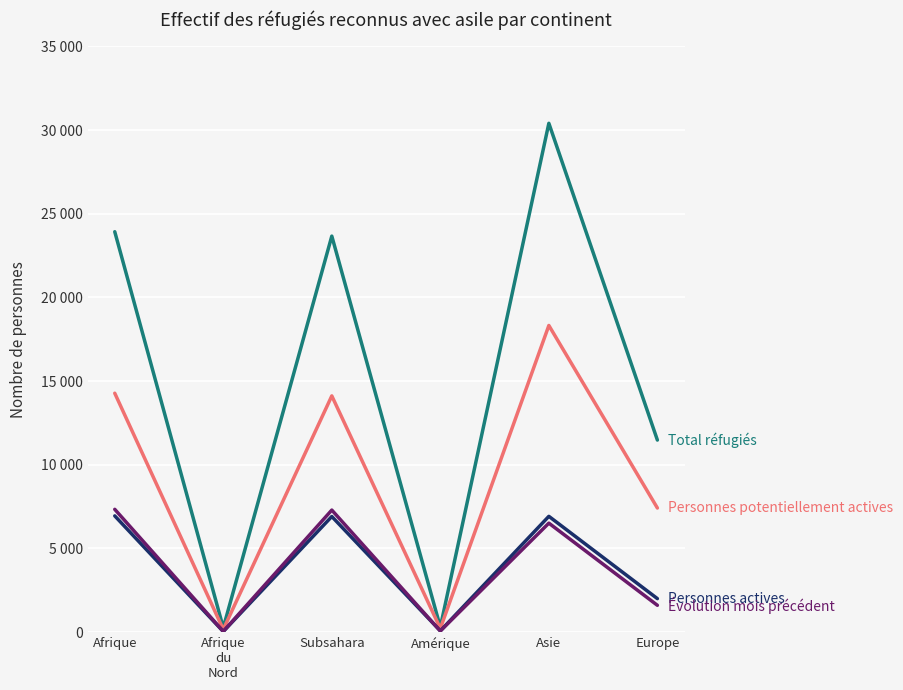

Is this an area chart (filled region under the line)?

No